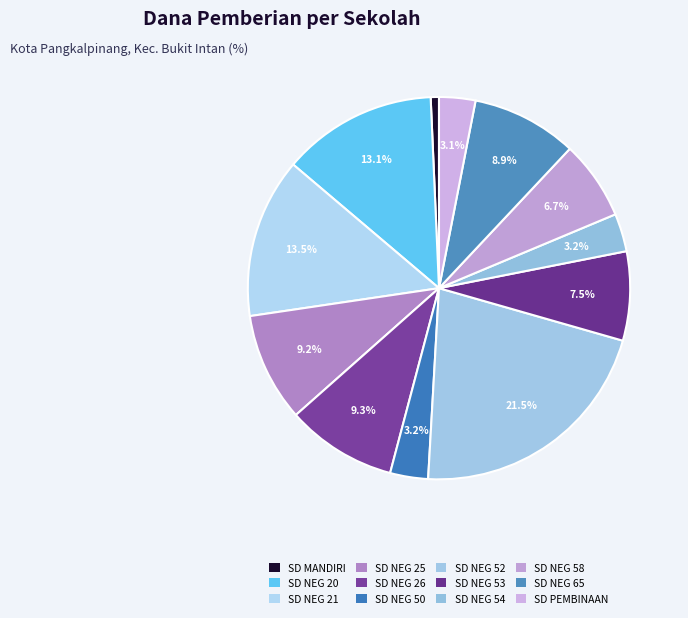

What is the smallest slice in the pie chart?

SD MANDIRI